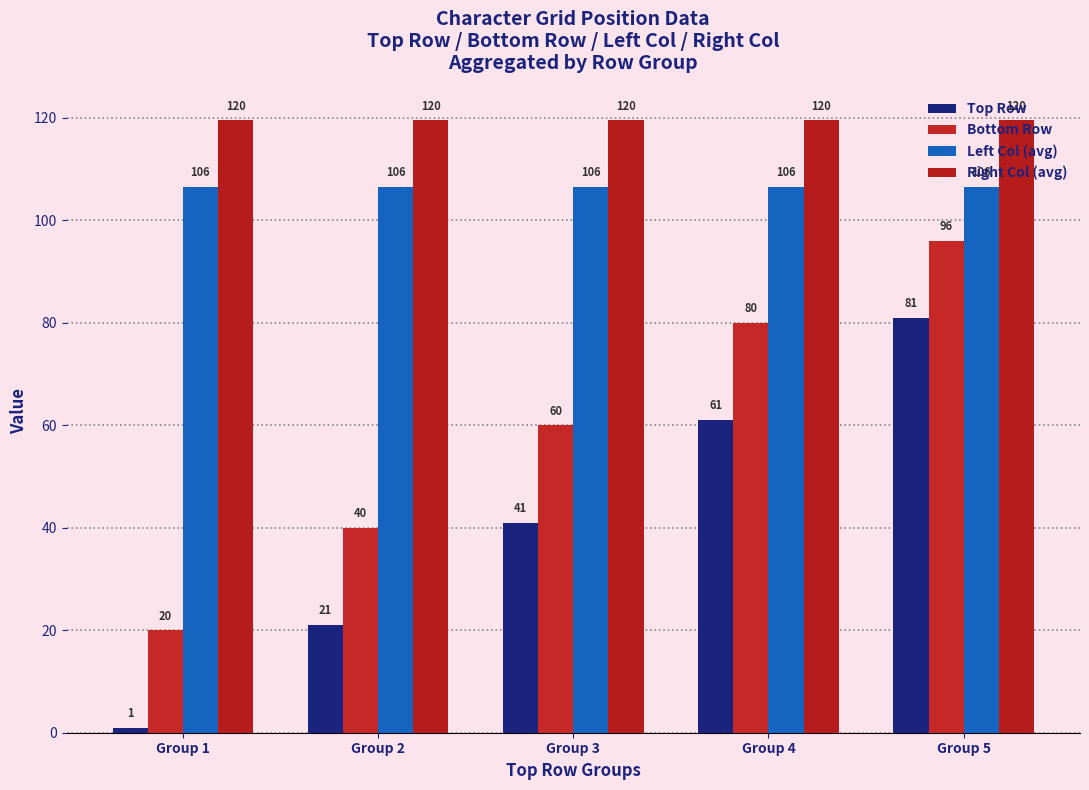

What is the value of the Bottom Row bar at the 4th from the left?

80.0